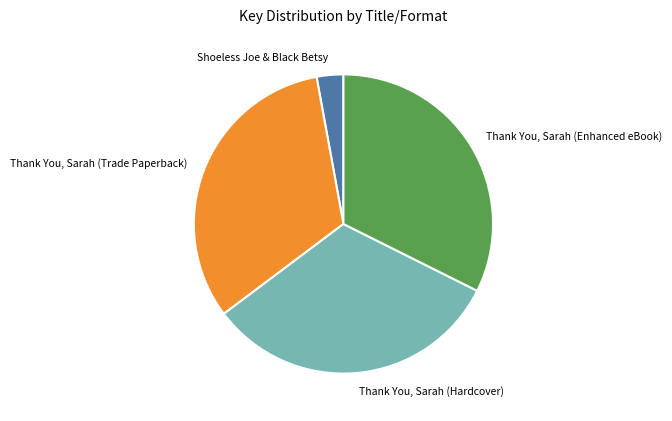

True or false: Thank You, Sarah (Enhanced eBook) accounts for 38% of the total.

False